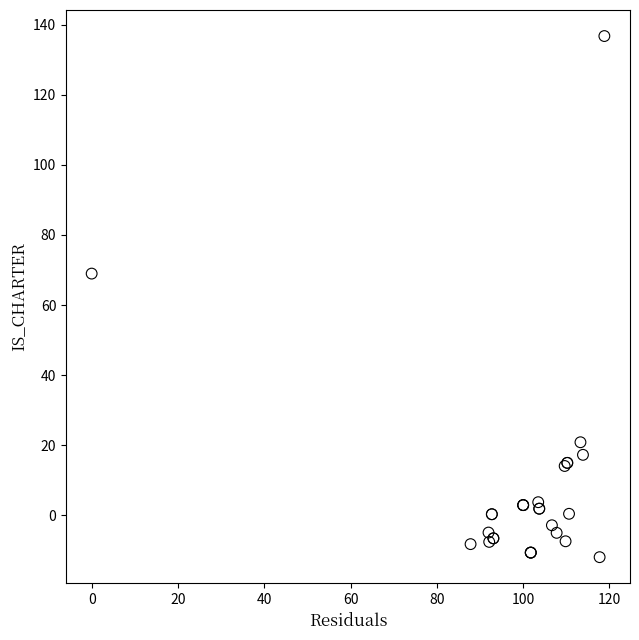

What Y value in the scatter plot is closest to 62?

69.0